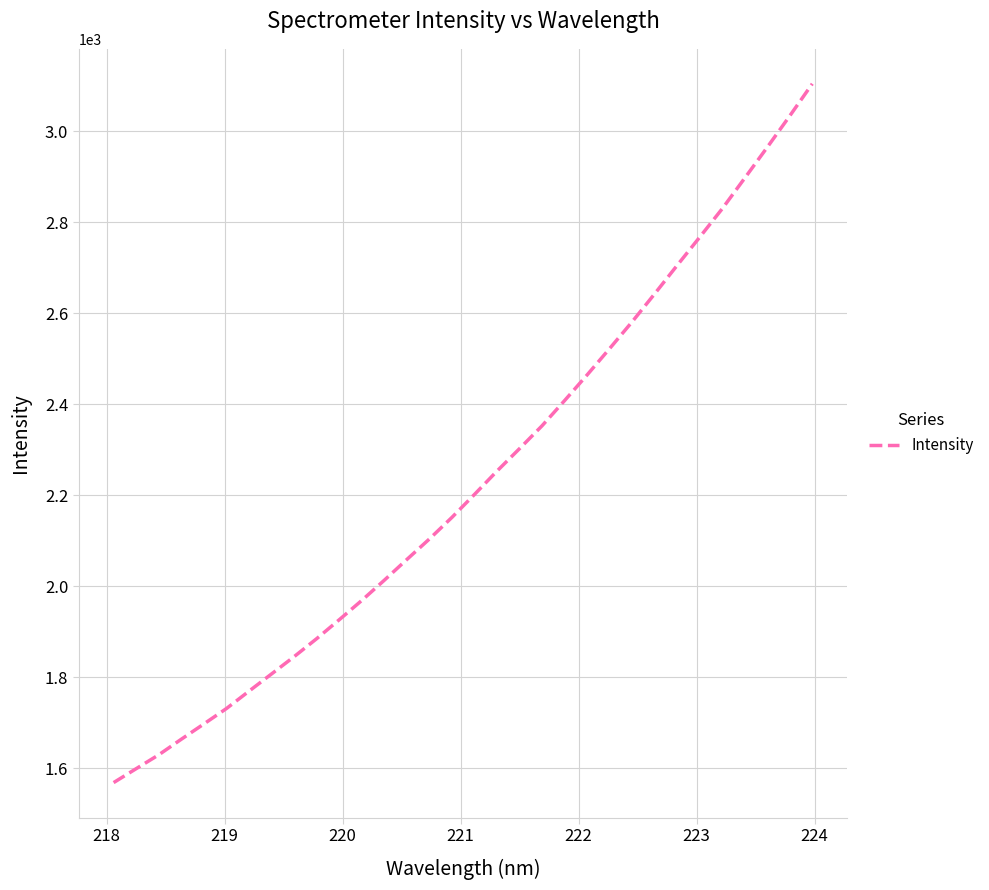

What is the difference between the maximum and minimum values?

1536.1